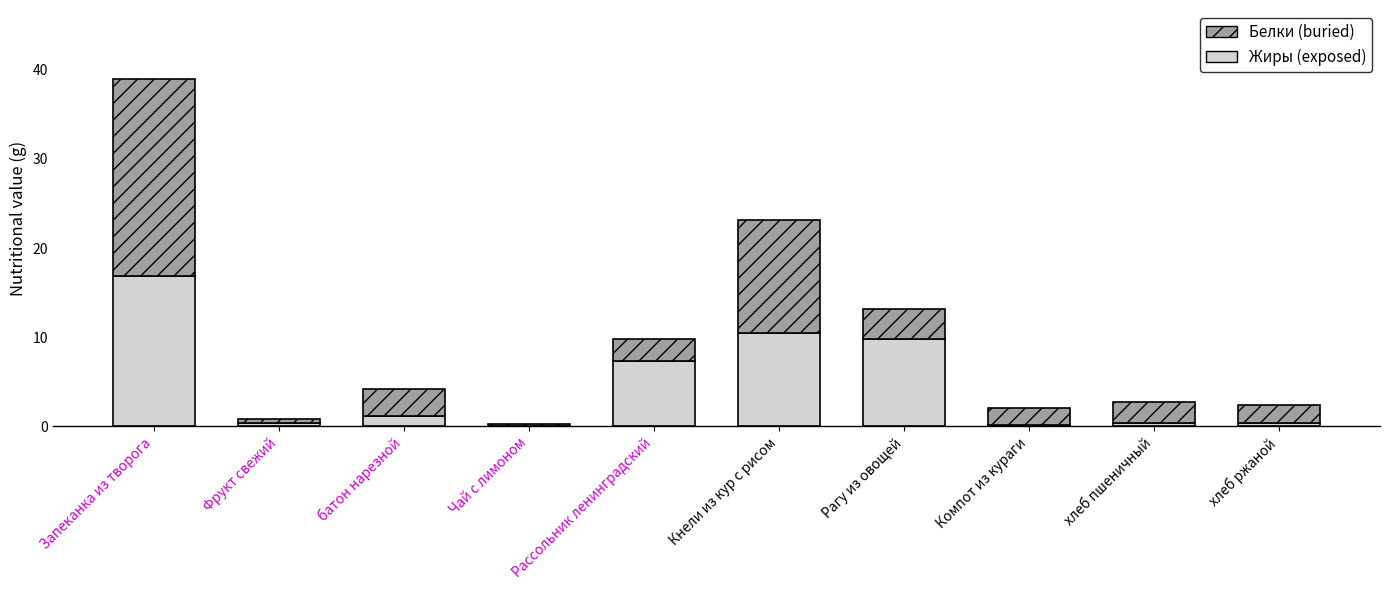

Are the bars grouped side by side (vs. stacked)?

No